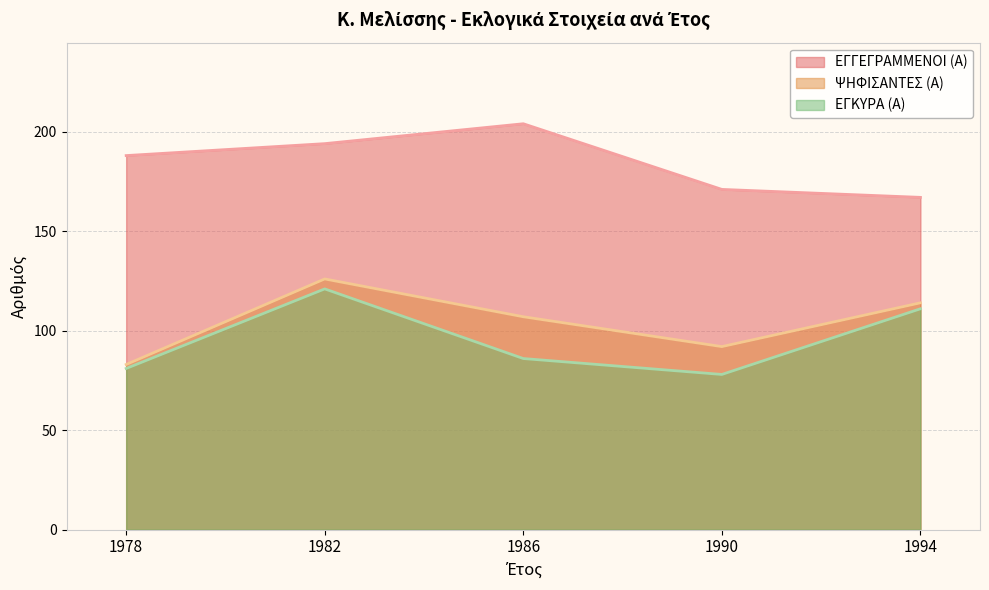

True or false: ΕΓΚΥΡΑ (Α) and ΨΗΦΙΣΑΝΤΕΣ (Α) cross at least once.

False